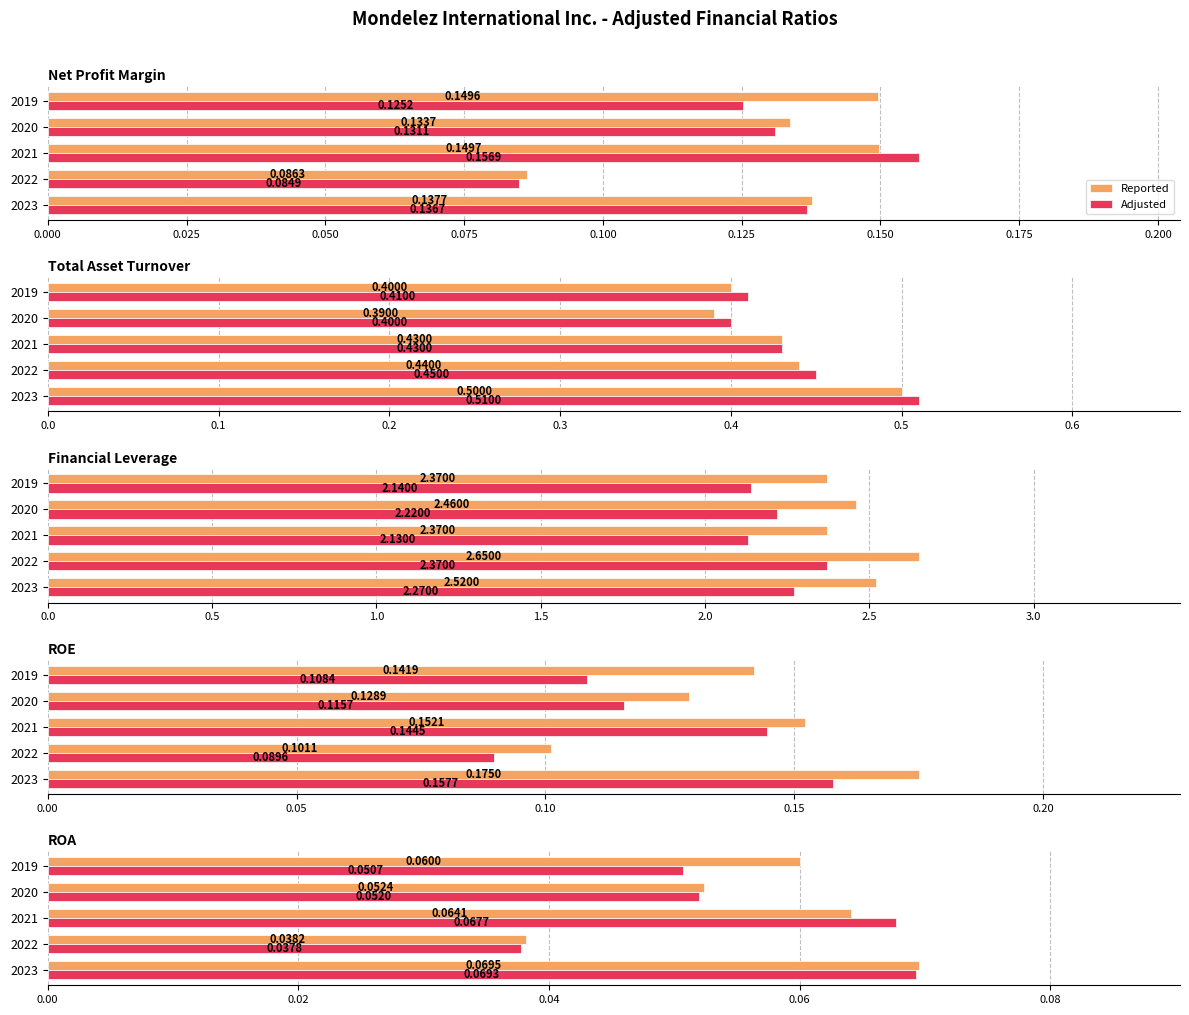

What are all the series names shown in the legend?

Reported, Adjusted